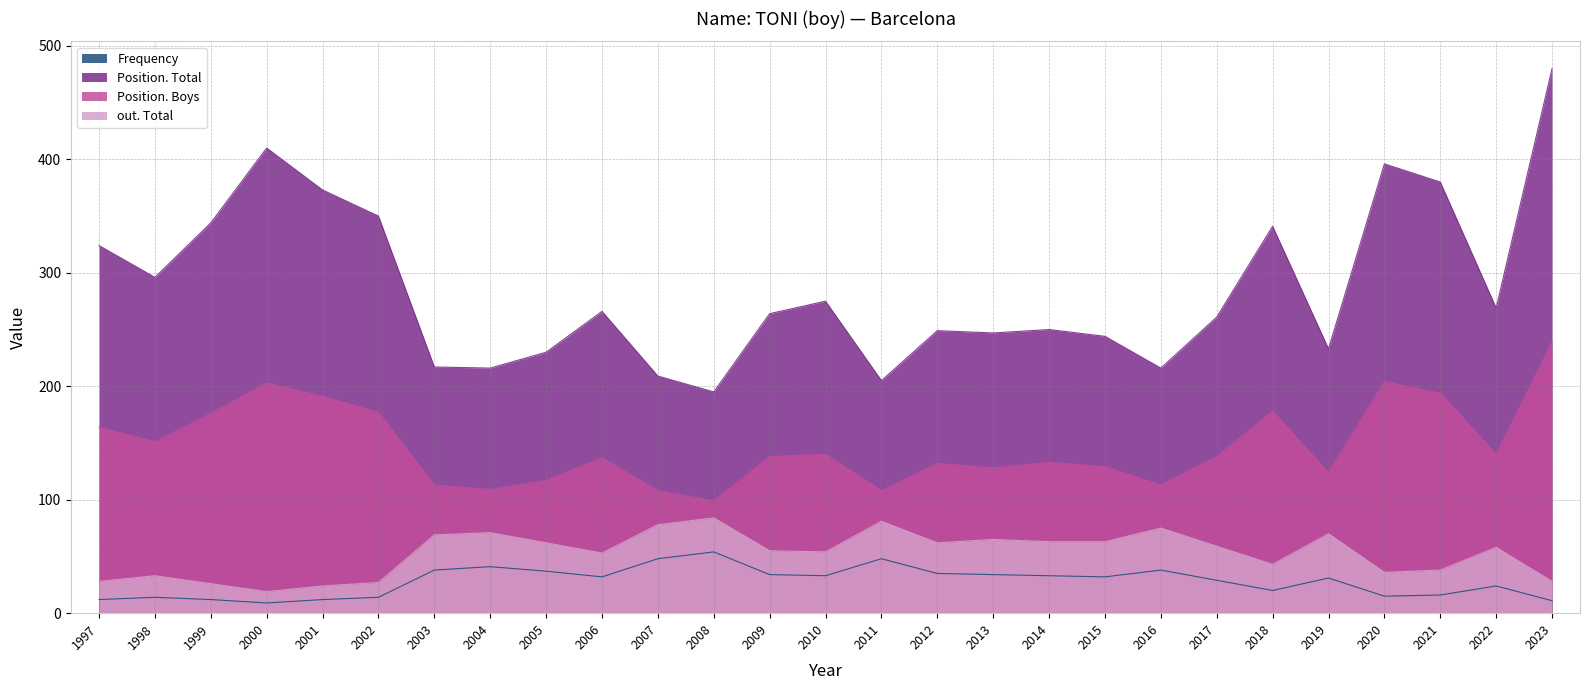

Reading left to right, list all the values displayed in this chart.

Frequency: 1997=12	1998=14	1999=12	2000=9	2001=12	2002=14	2003=38	2004=41	2005=37	2006=32	2007=48	2008=54	2009=34	2010=33	2011=48	2012=35	2013=34	2014=33	2015=32	2016=38	2017=29	2018=20	2019=31	2020=15	2021=16	2022=24	2023=11
Position. Total: 1997=324	1998=296	1999=344	2000=410	2001=373	2002=350	2003=217	2004=216	2005=230	2006=266	2007=209	2008=195	2009=264	2010=275	2011=205	2012=249	2013=247	2014=250	2015=244	2016=216	2017=261	2018=341	2019=233	2020=396	2021=380	2022=269	2023=480
Position. Boys: 1997=164	1998=151	1999=176	2000=203	2001=191	2002=177	2003=113	2004=109	2005=117	2006=137	2007=108	2008=99	2009=138	2010=140	2011=108	2012=132	2013=128	2014=133	2015=129	2016=113	2017=138	2018=178	2019=124	2020=204	2021=194	2022=140	2023=239
out. Total: 1997=28	1998=33	1999=26	2000=19	2001=24	2002=27	2003=69	2004=71	2005=62	2006=53	2007=78	2008=84	2009=55	2010=54	2011=81	2012=62	2013=65	2014=63	2015=63	2016=75	2017=59	2018=43	2019=70	2020=36	2021=38	2022=58	2023=28